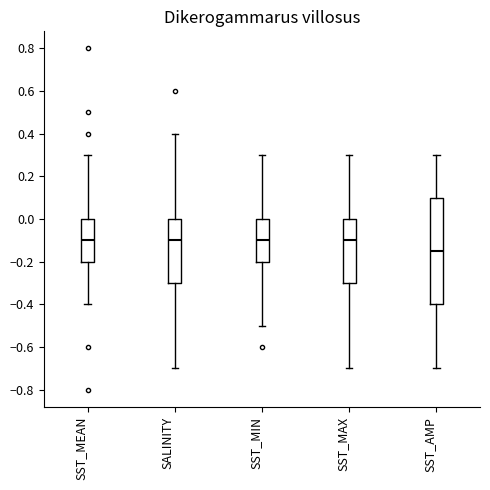

Which box's median line is the lowest?

SST_AMP